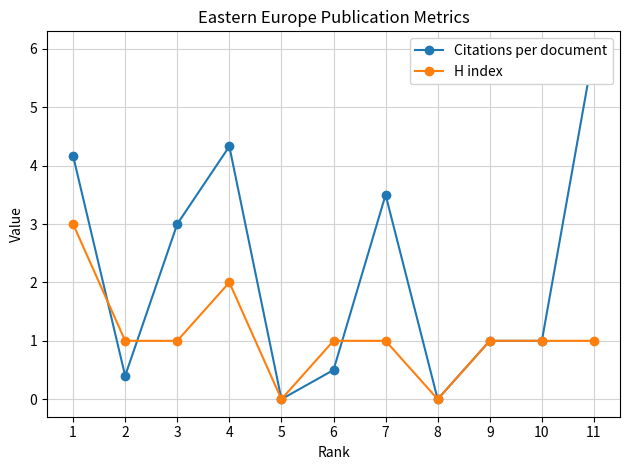

Rank the series by their maximum value, from highest to lowest.

Citations per document, H index